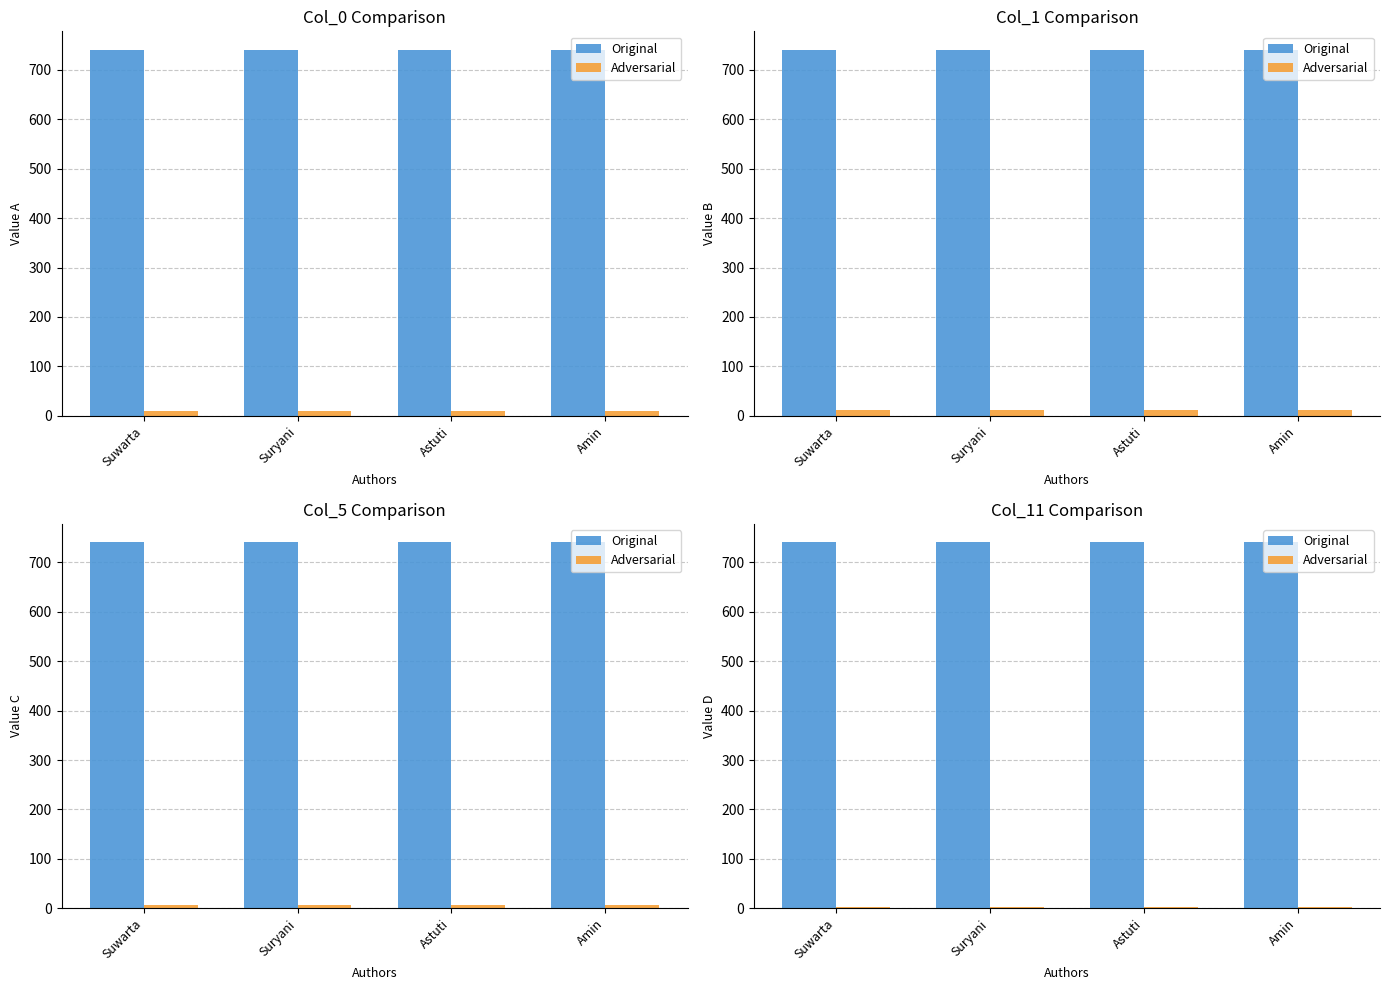

True or false: Original has a value of 741 at Suryani.

True